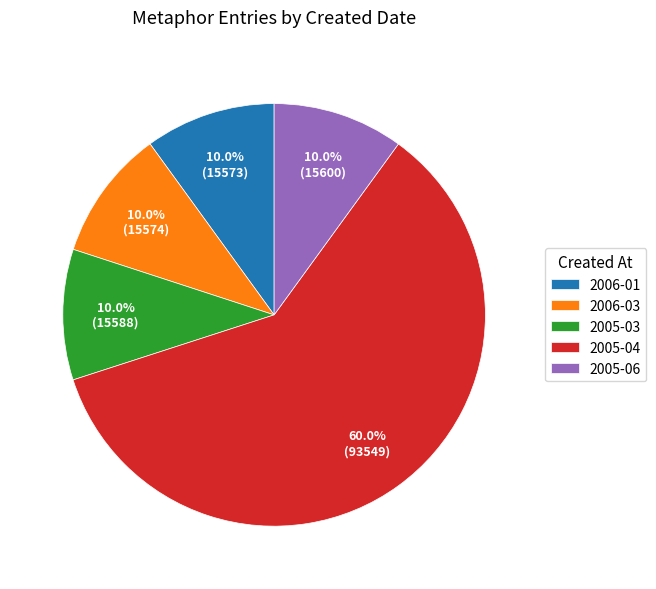

To the nearest percent, what is the average slice percentage?

20%